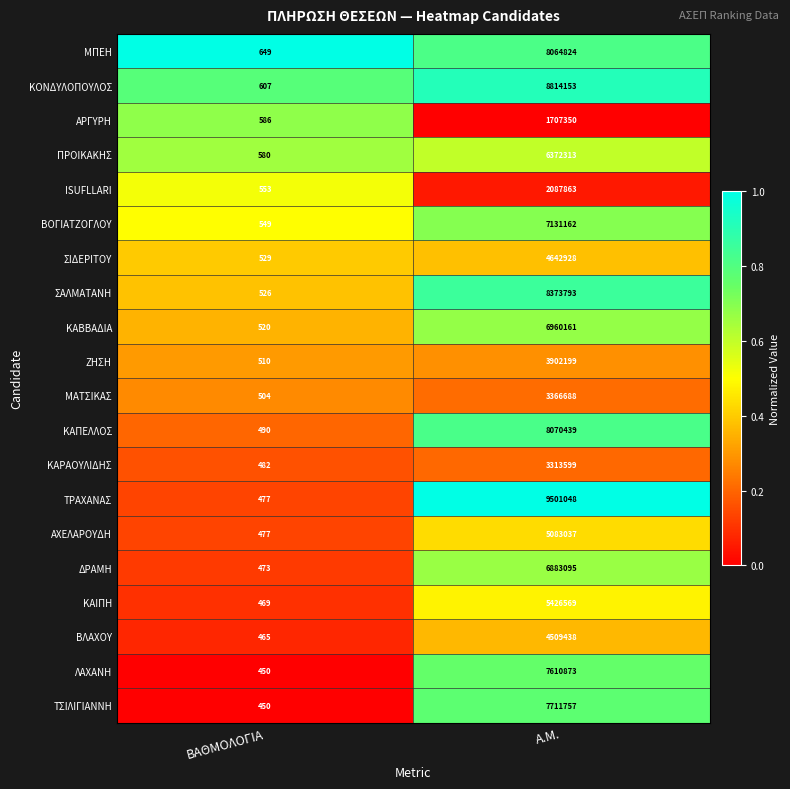

What is the difference between the maximum and minimum values in the ΚΑΠΕΛΛΟΣ series?

8069949